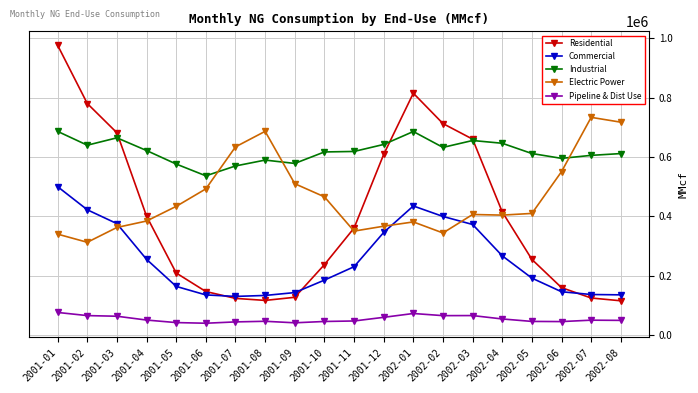

How many lines are shown in the chart?

5